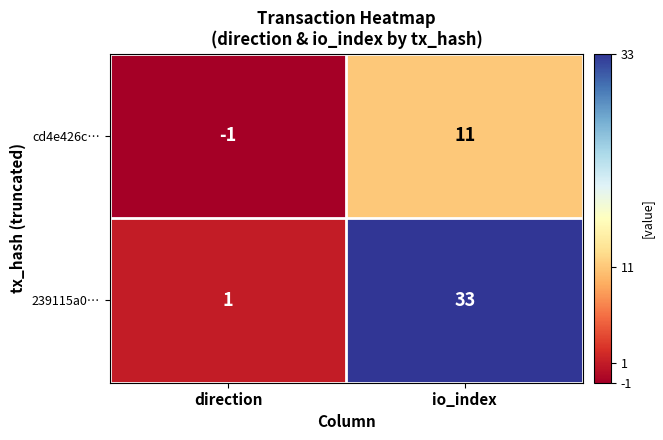

At which label is 239115a0… closest to 17?

direction